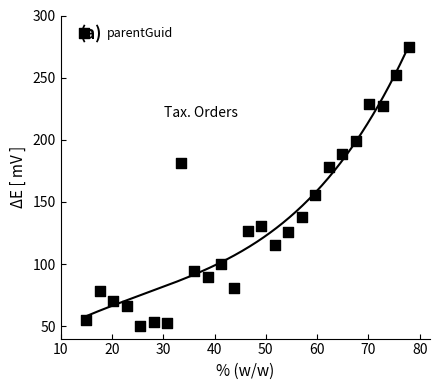

What Y value in the scatter plot is closest to 162?

155.2